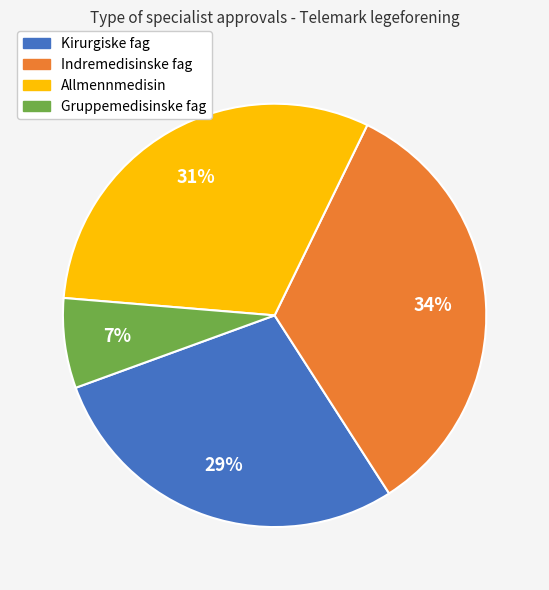

Does any single category account for the majority?

No